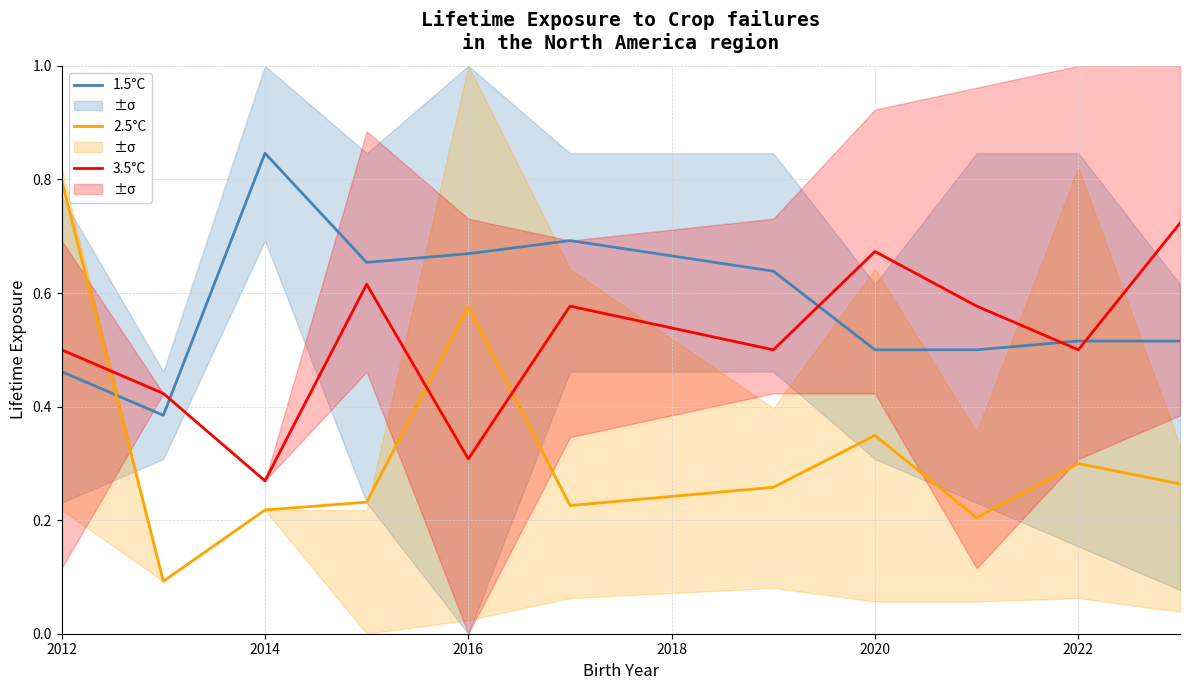

Does the chart have visible grid lines?

Yes